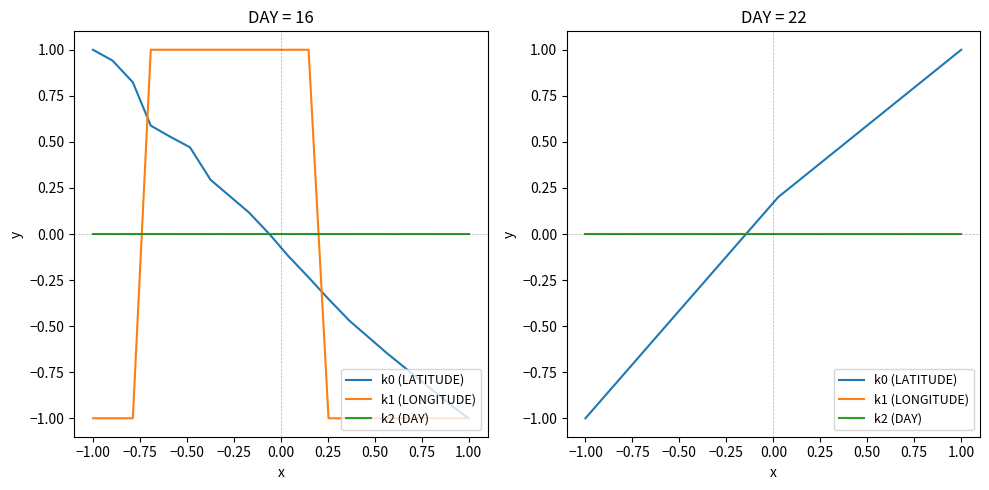

How many lines are shown in the chart?

3